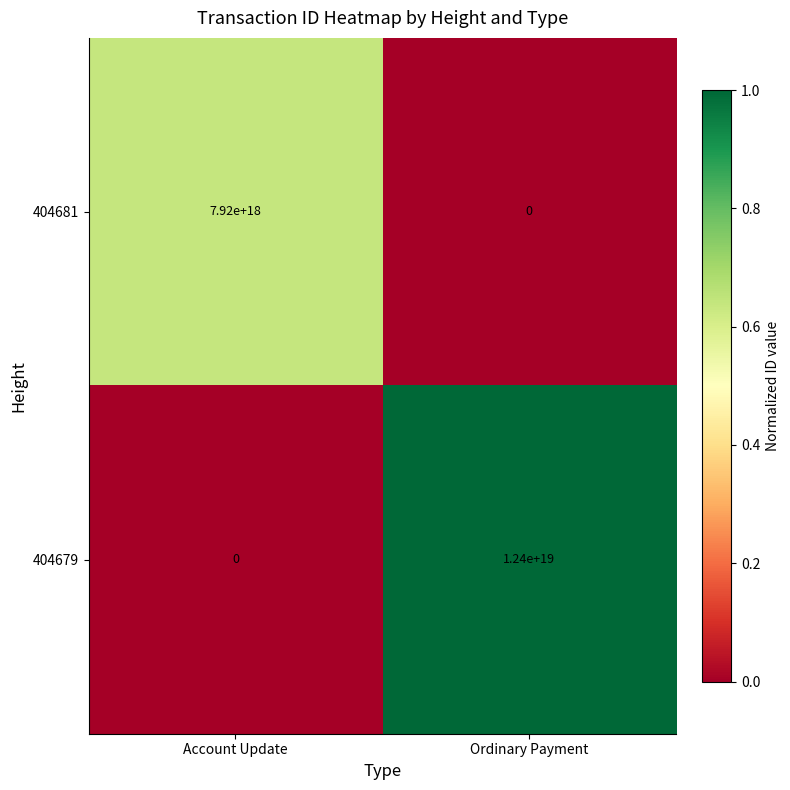

At Ordinary Payment, list the series in order from largest to smallest.

404679, 404681